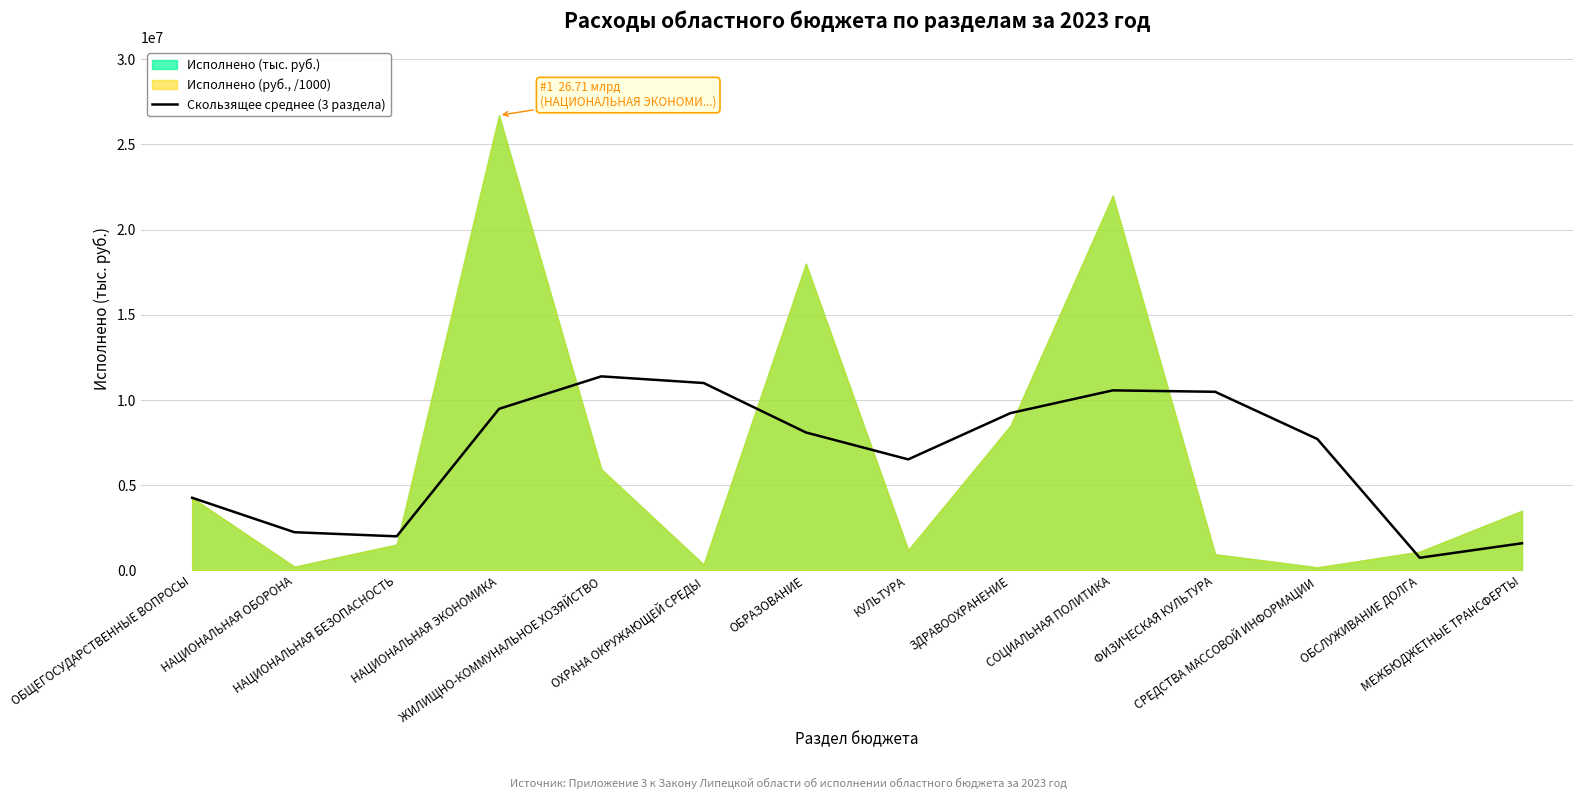

What is the average value?

6808486.8